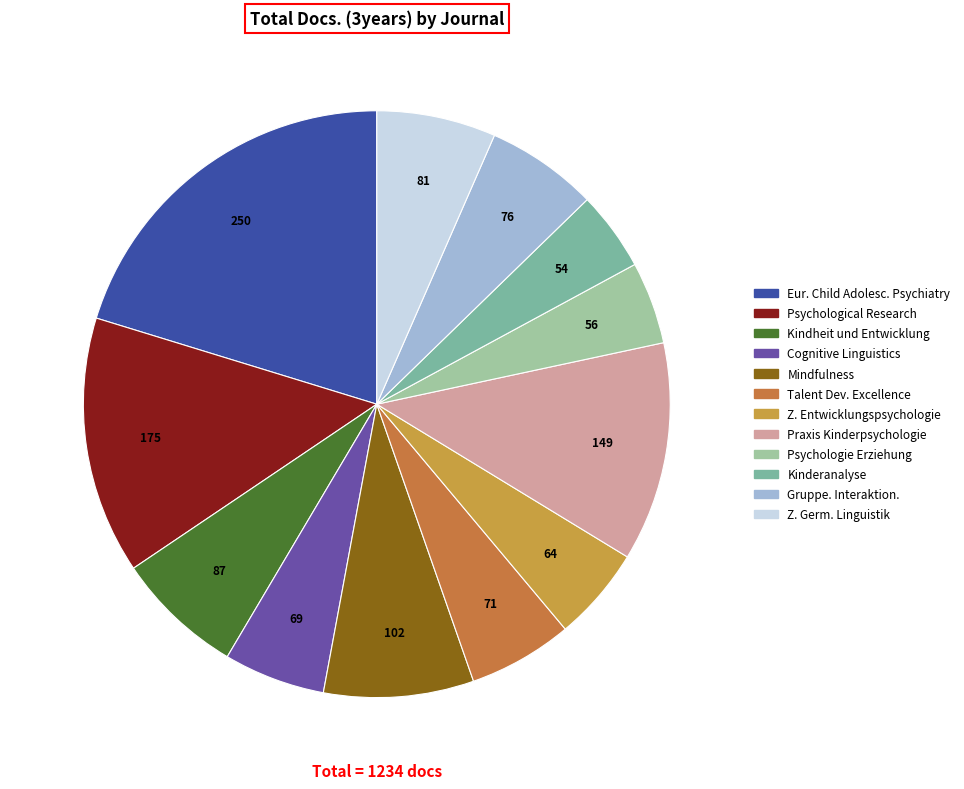

To the nearest percent, what is the difference between the largest and smallest slice percentages?

16%